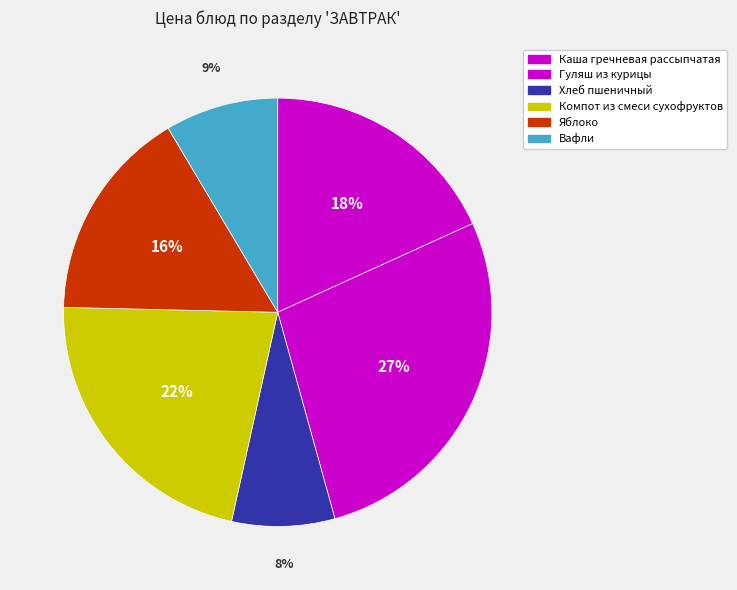

To the nearest percent, what percentage of the pie is Хлеб пшеничный?

8%